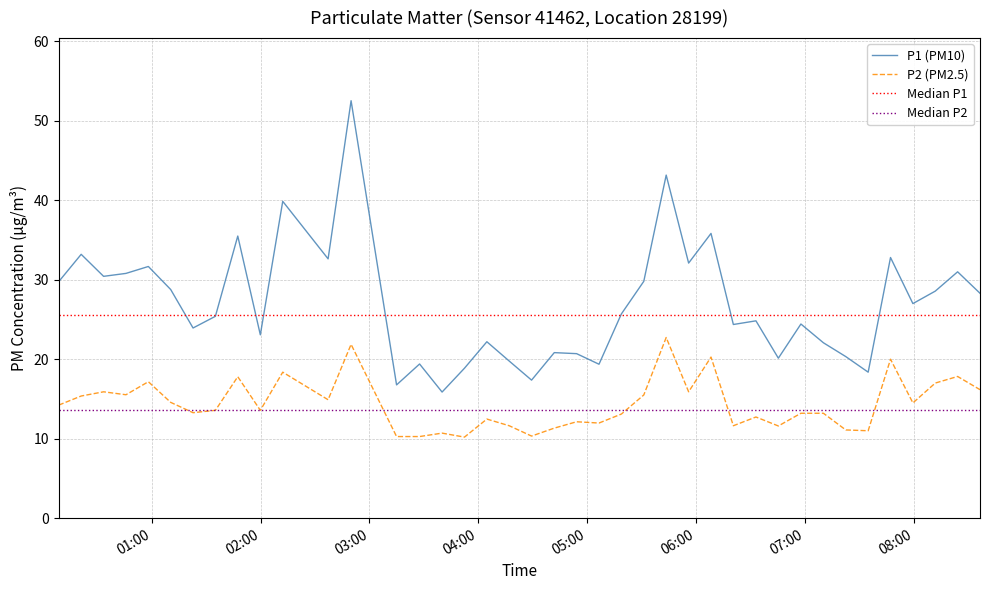

True or false: P1 and P2 intersect in this chart.

False